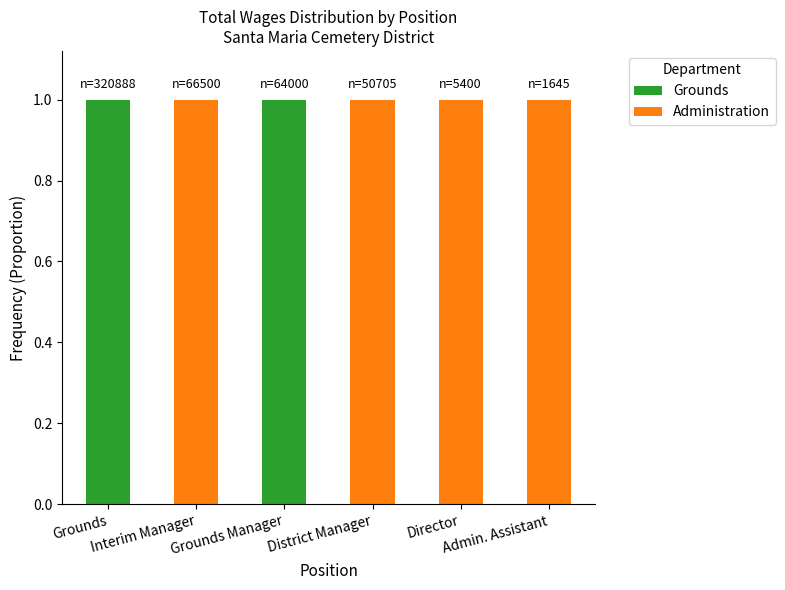

What are all the series names shown in the legend?

Grounds, Administration